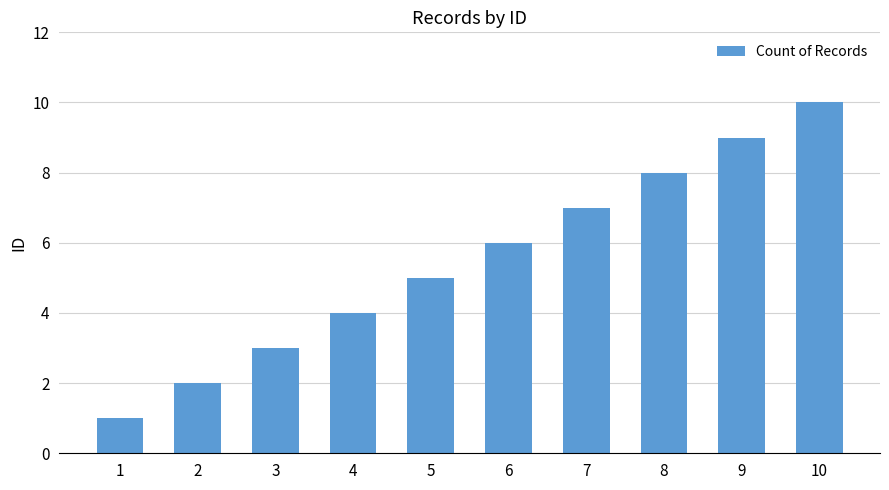

Reading left to right, transcribe all the data shown in this chart.

1	2	3	4	5	6	7	8	9	10